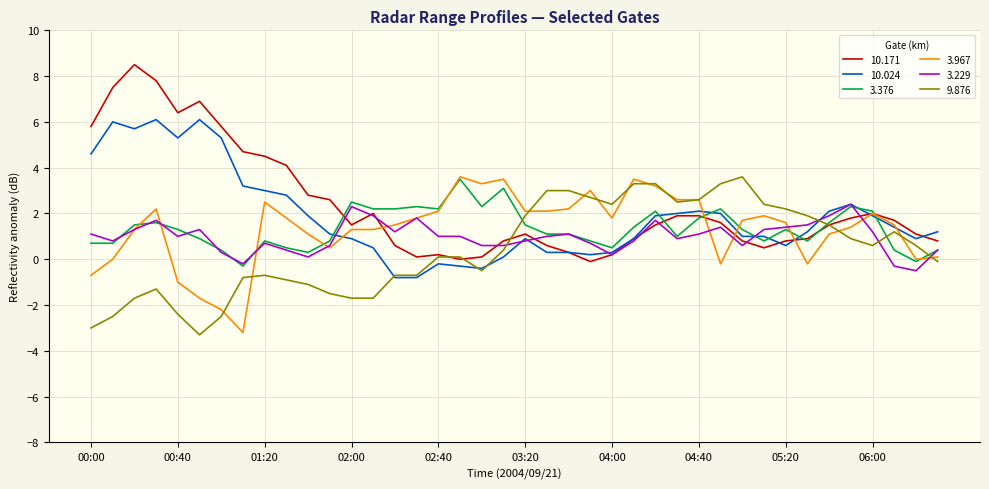

What is the maximum value for 10.024?

6.1